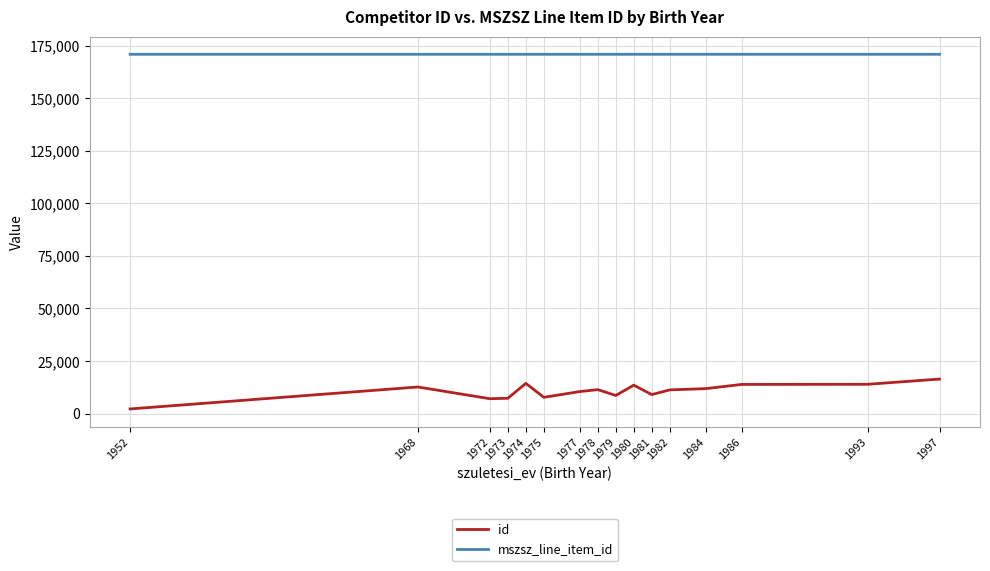

How many series are shown in this chart?

2